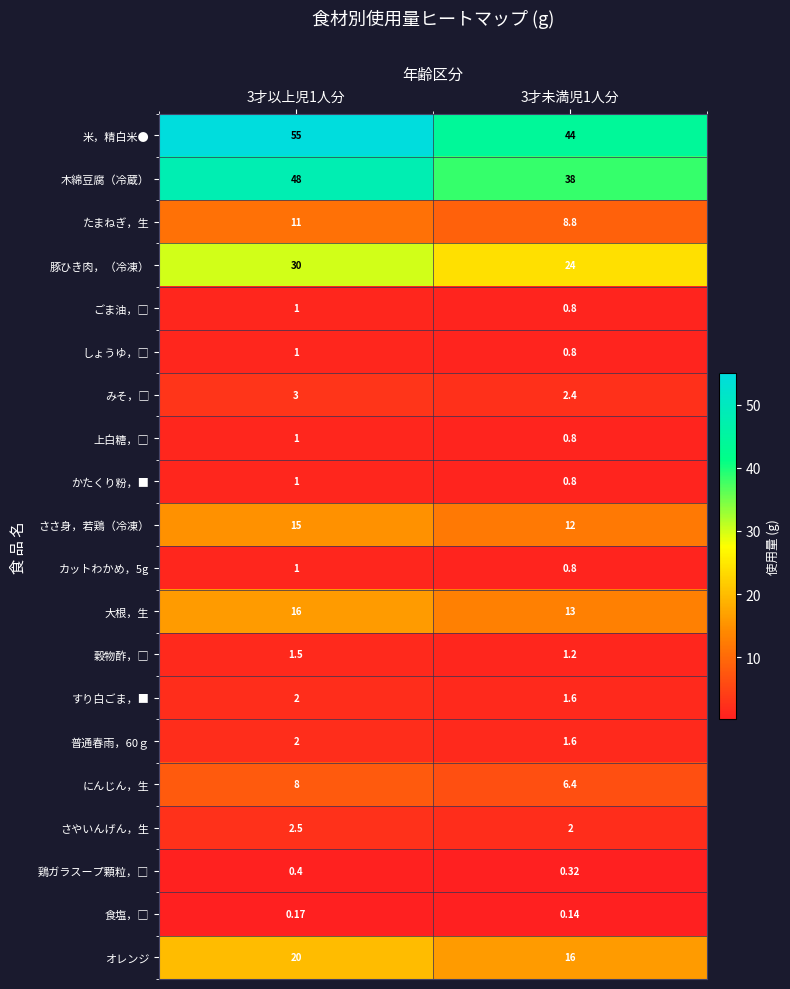

At which category is the sum across all series the highest?

3才以上児1人分